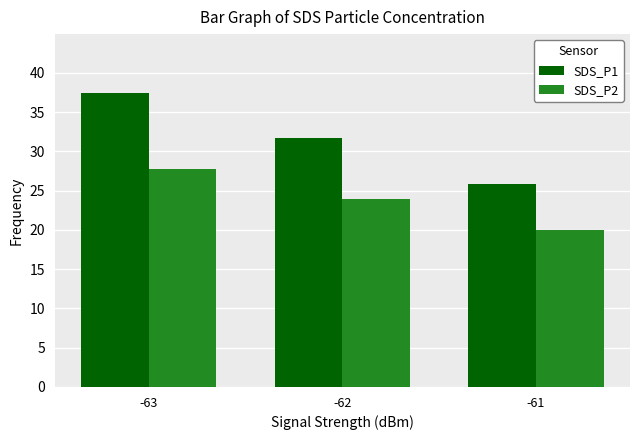

What is the maximum value for SDS_P2?

27.8